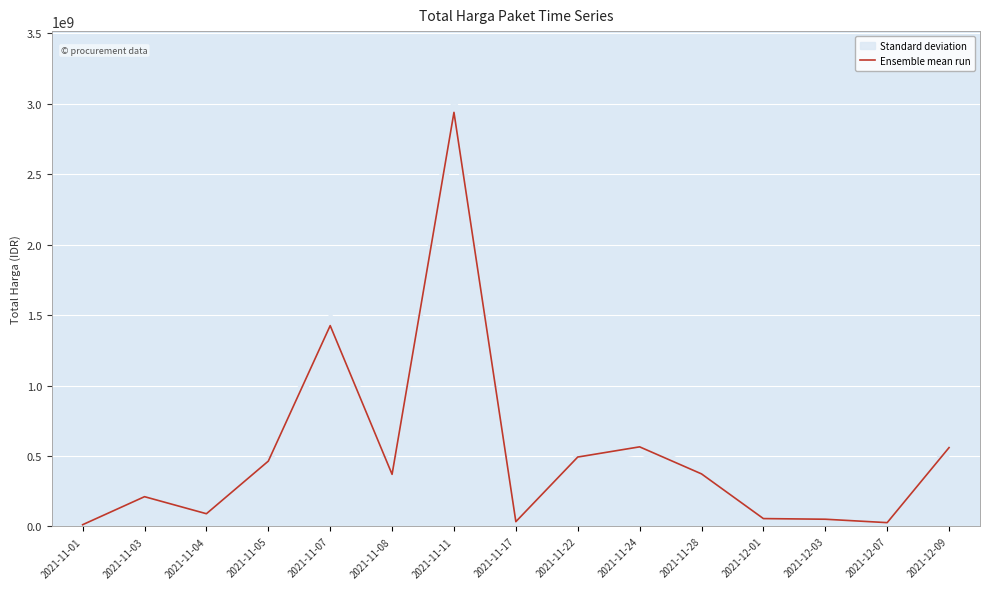

Reading left to right, extract all data points from this chart.

2021-11-01=12787500	2021-11-03=211641270	2021-11-04=90672075	2021-11-05=464002100	2021-11-07=1425867900	2021-11-08=370165000	2021-11-11=2939363240	2021-11-17=34292000	2021-11-22=493000000	2021-11-24=565334200	2021-11-28=373404000	2021-12-01=56152800	2021-12-03=51601000	2021-12-07=27412000	2021-12-09=559971000